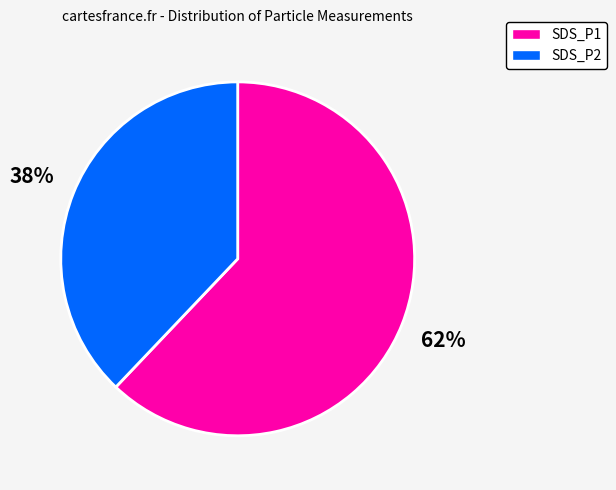

Is the sum of SDS_P2 and SDS_P1 greater than half?

Yes